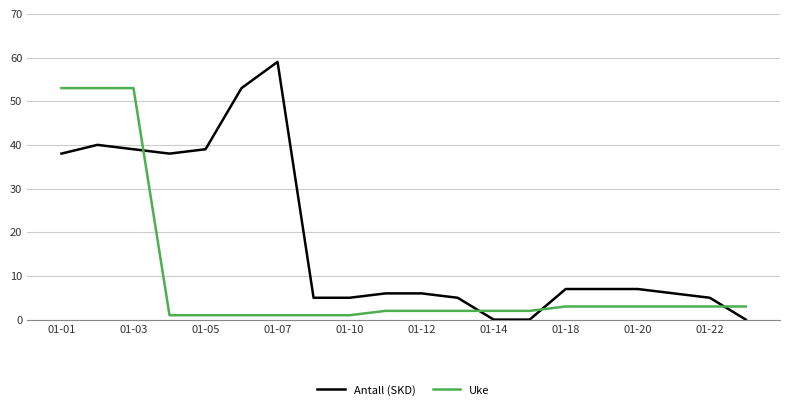

After their last crossing, which series has the higher values: Uke or Antall (SKD)?

Uke